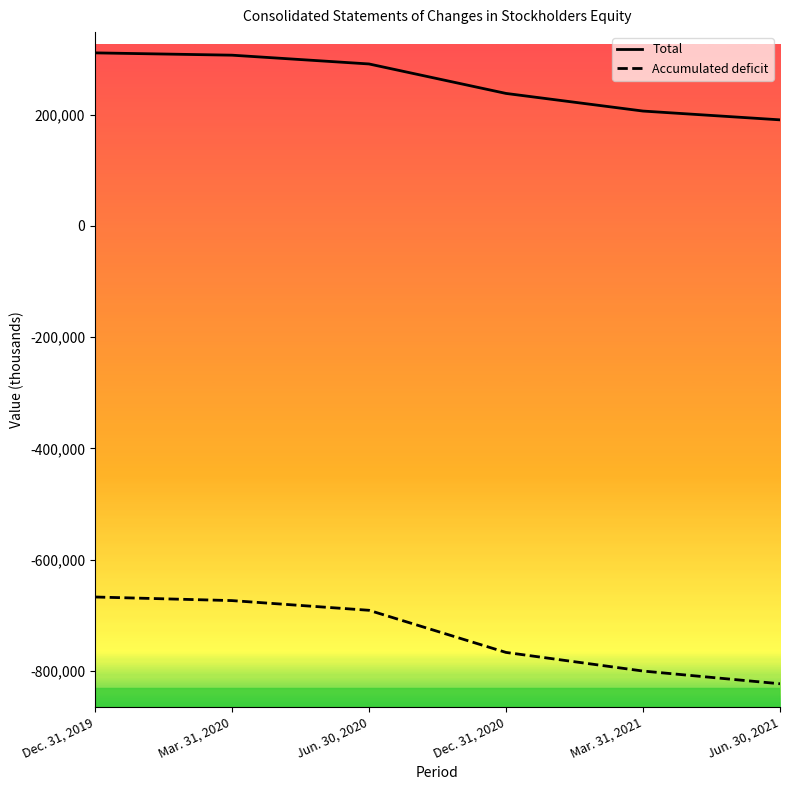

List the labels in order of Accumulated deficit value, largest first.

Dec. 31, 2019, Mar. 31, 2020, Jun. 30, 2020, Dec. 31, 2020, Mar. 31, 2021, Jun. 30, 2021